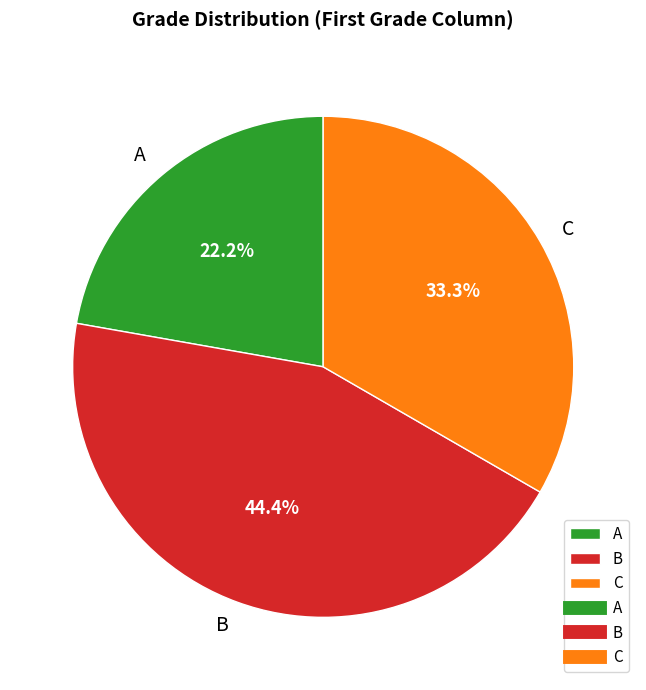

Which category has the smallest portion of the pie?

A